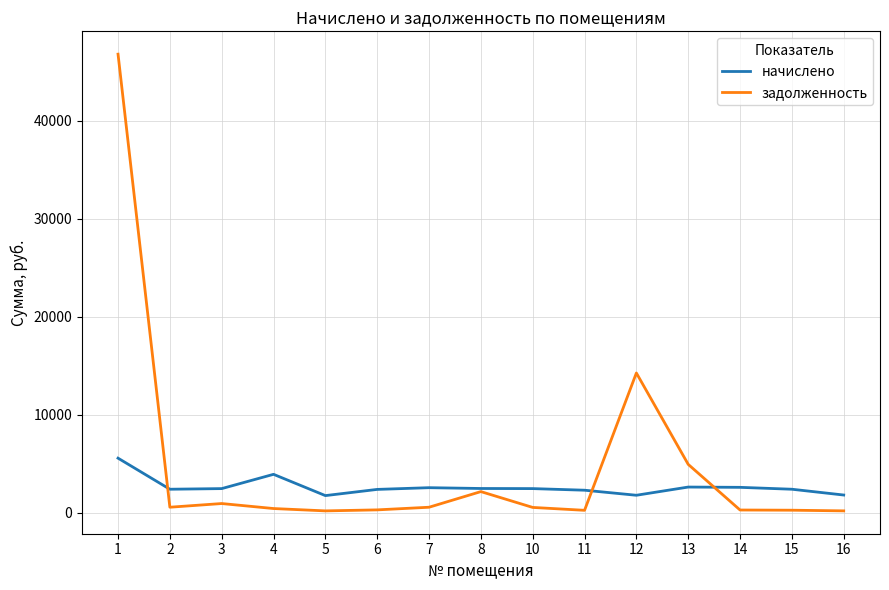

List the series in order of their overall mean, lowest first.

начислено, задолженность